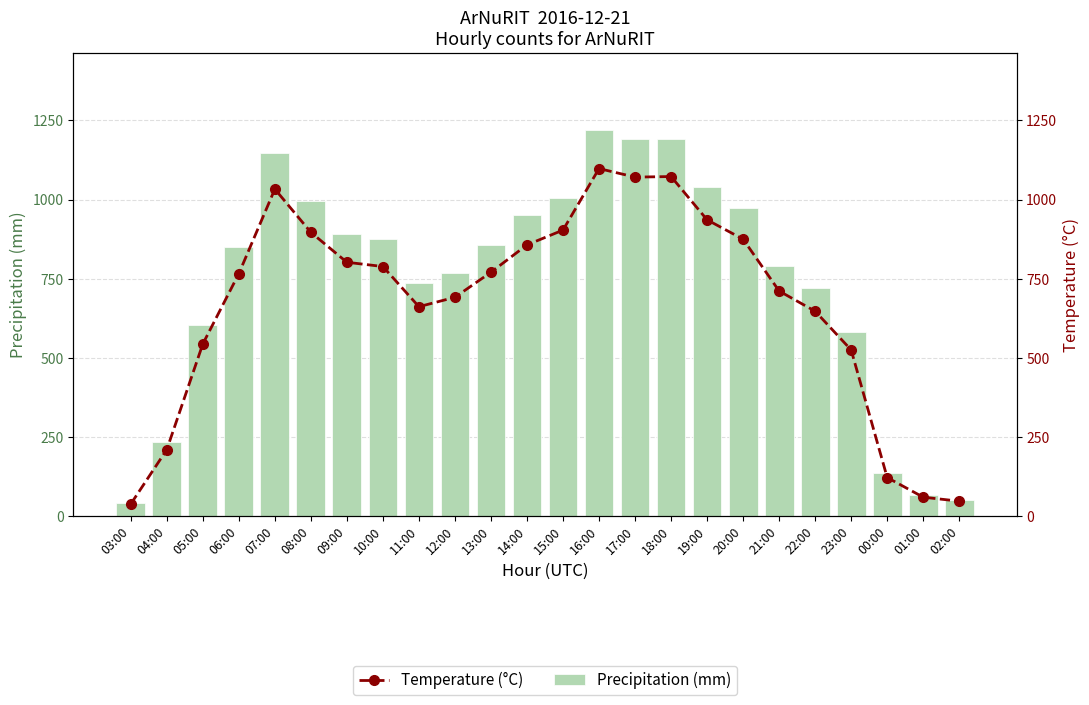

Reading left to right, what are all the values shown in this chart?

Precipitation (mm): 42.0	233.0	604.0	851.0	1148.0	996.0	891.0	876.0	735.0	768.0	856.0	952.0	1004.0	1220.0	1190.0	1192.0	1040.0	972.0	790.0	719.0	583.0	135.0	66.0	52.0
Temperature (°C): 37.8	209.7	543.6	765.9	1033.2	896.4	801.9	788.4	661.5	691.2	770.4	856.8	903.6	1098.0	1071.0	1072.8	936.0	874.8	711.0	647.1	524.7	121.5	59.4	46.8